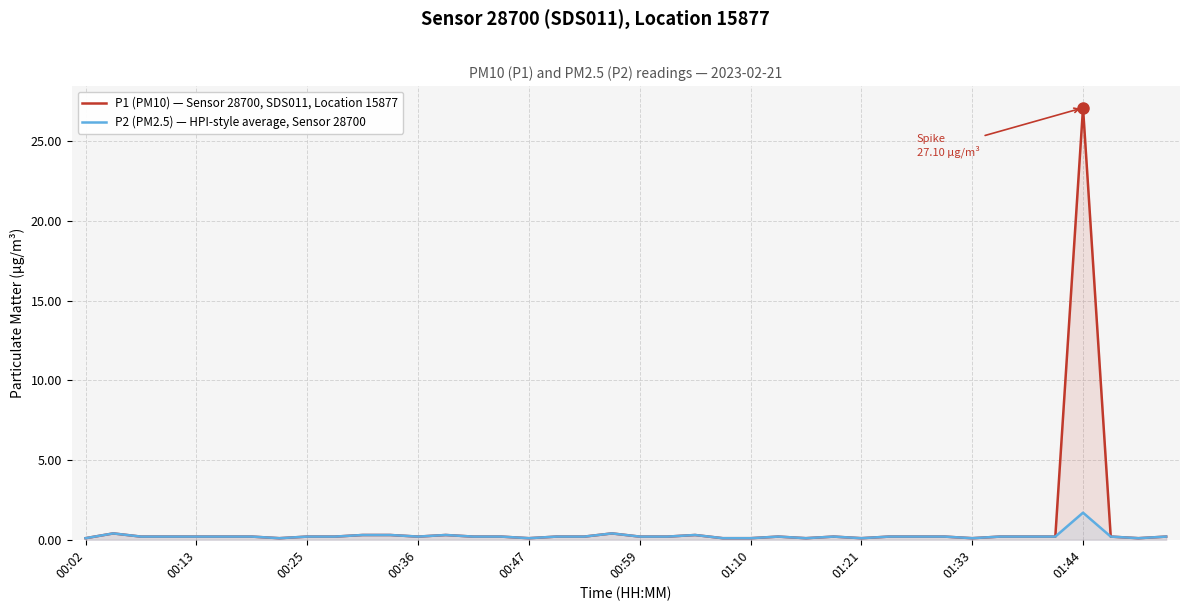

Which series has the largest range (max minus min)?

P1 (PM10) — Sensor 28700, SDS011, Location 15877